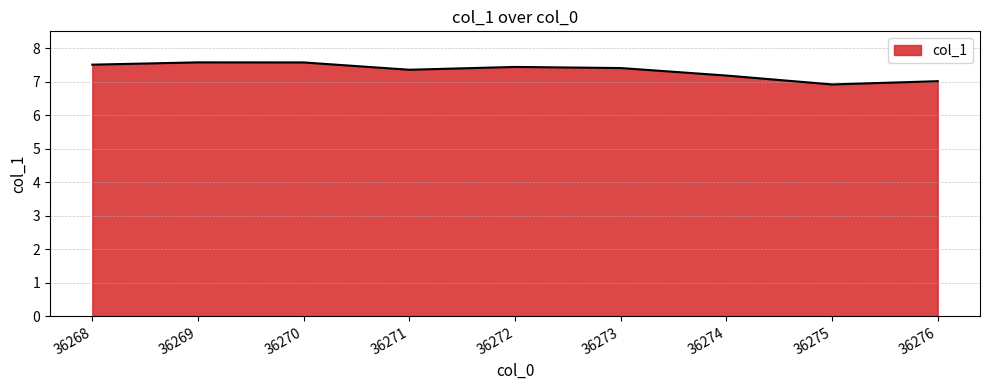

What is the difference between the maximum and minimum values?

0.7